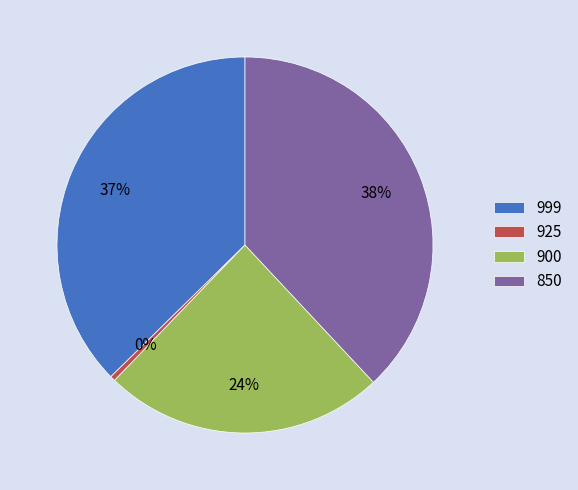

Combined, do 900 and 925 account for over 50%?

No